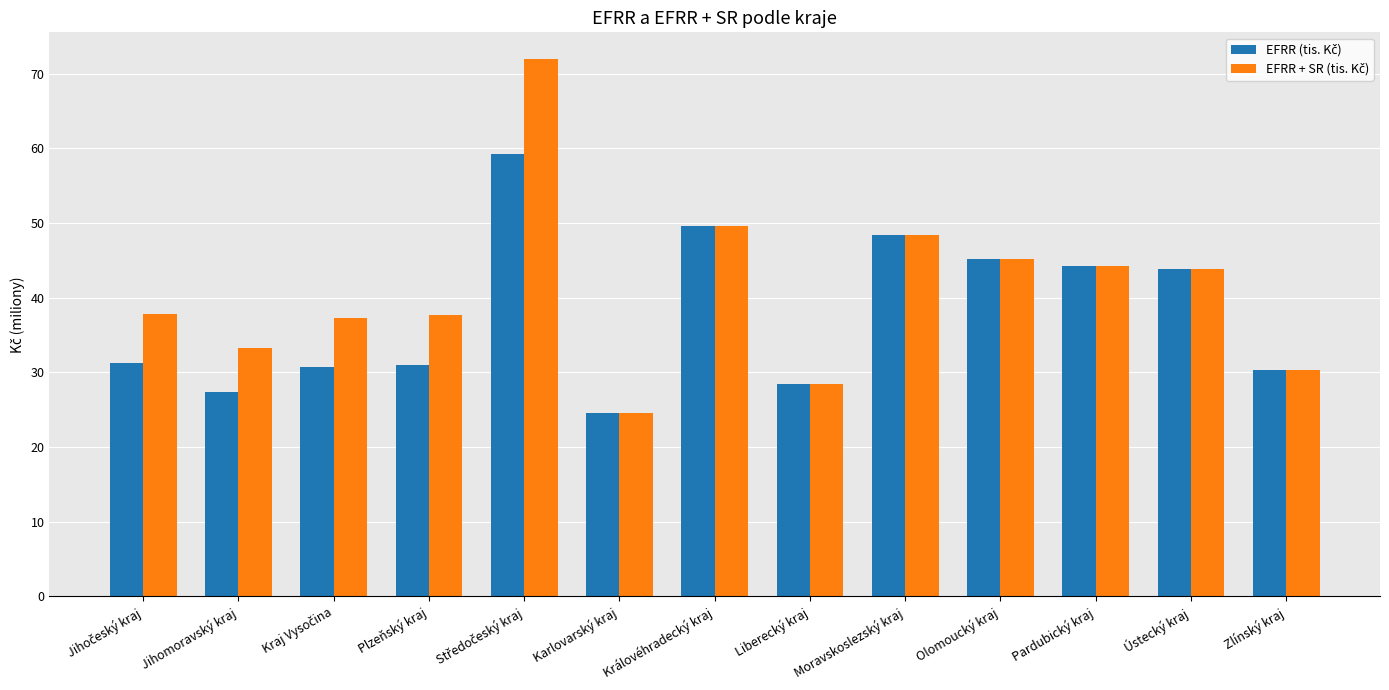

What is the smallest value displayed?

24.6